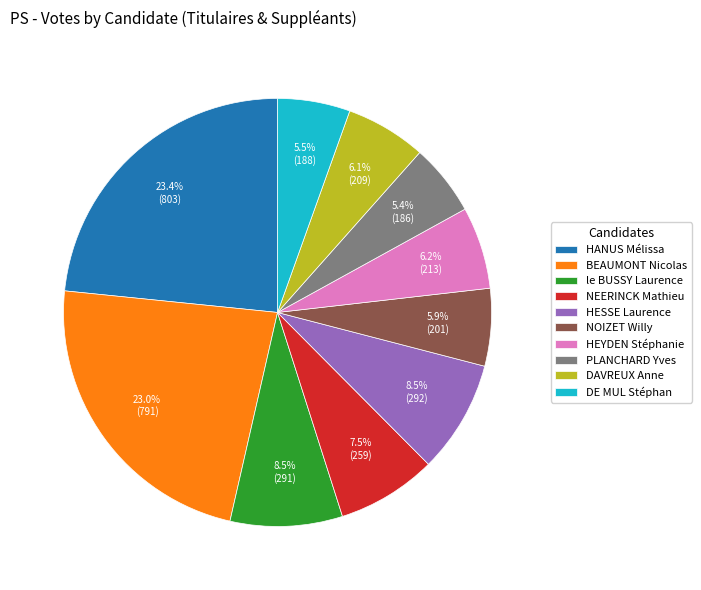

What is the total percentage of HESSE Laurence and DAVREUX Anne?

14.6%